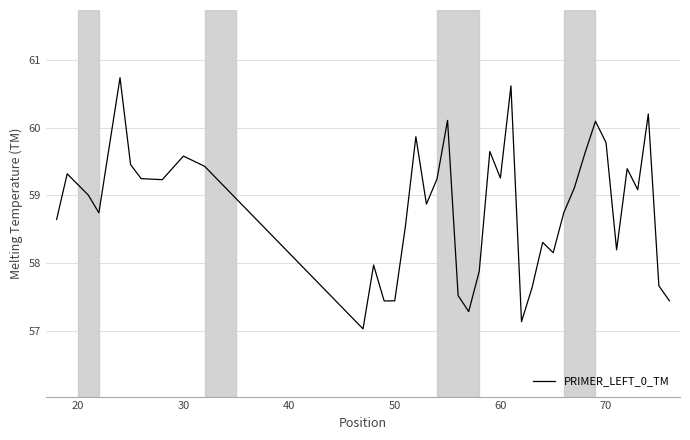

What is the minimum value shown in the chart?

57.0